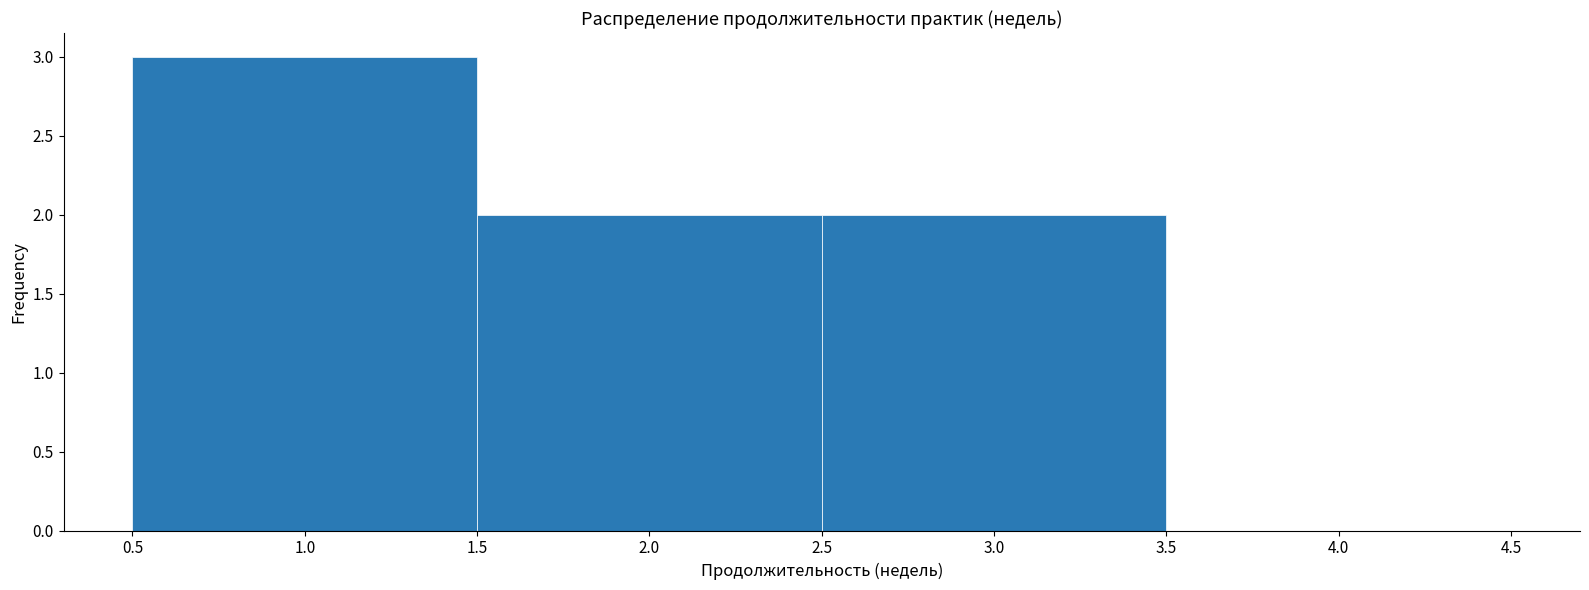

Reading left to right, list every bar in this chart as the range it spans on the x-axis followed by its height. The values are not printed on the chart, so give them approximately, as read against the axis.

0.5 to 1.5: 3
1.5 to 2.5: 2
2.5 to 3.5: 2
3.5 to 4.5: 0